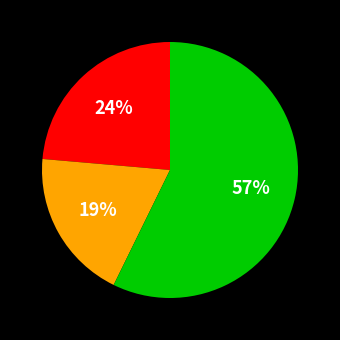

Is there a majority slice in this chart?

Yes